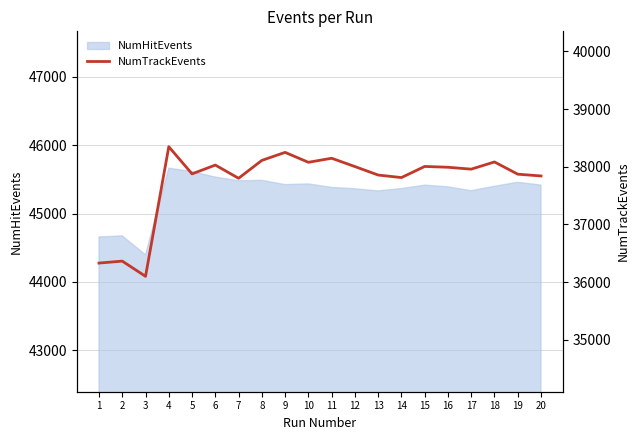

Rank the categories by value from lowest to highest.

3, 1, 2, 7, 14, 20, 13, 19, 5, 17, 16, 12, 15, 6, 10, 18, 8, 11, 9, 4